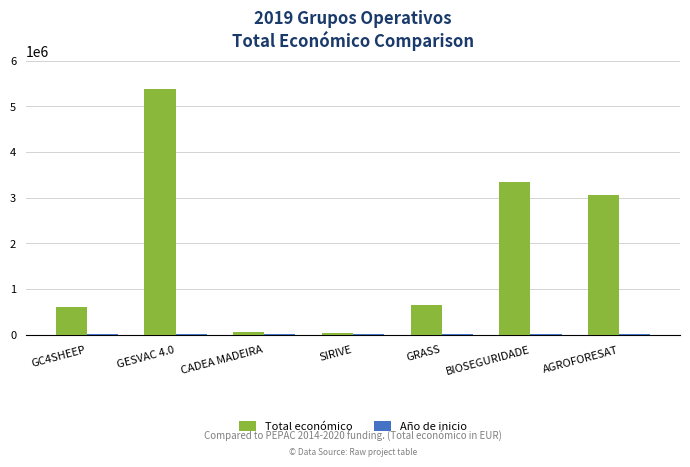

At which label is Total económico closest to 2707307?

AGROFORESAT